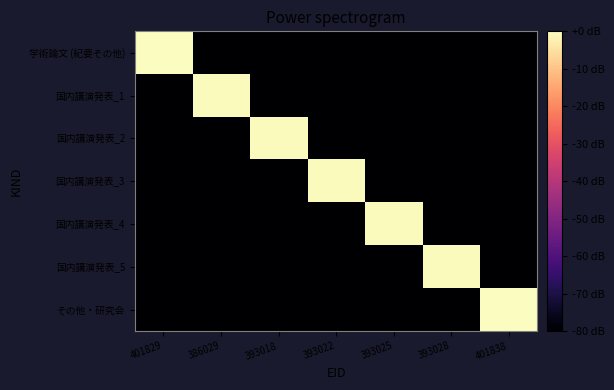

What is the minimum value shown in the chart?

-80.0